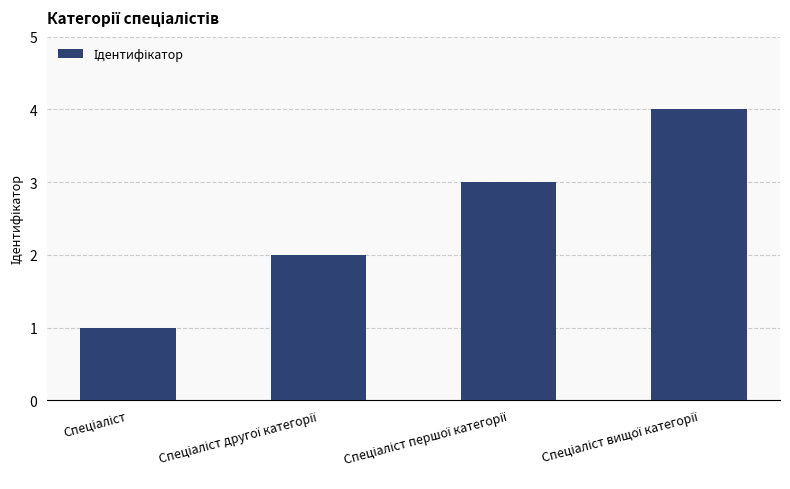

What is the sum of all values?

10